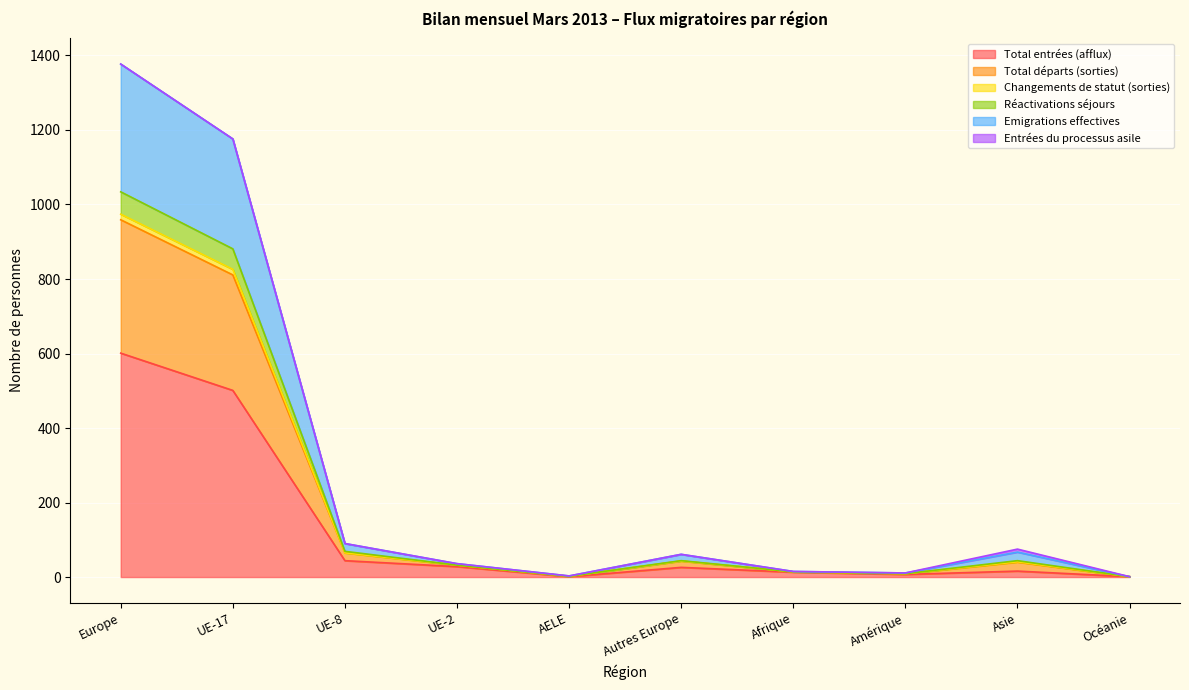

Is it true that Réactivations séjours equals 118 at UE-8?

False